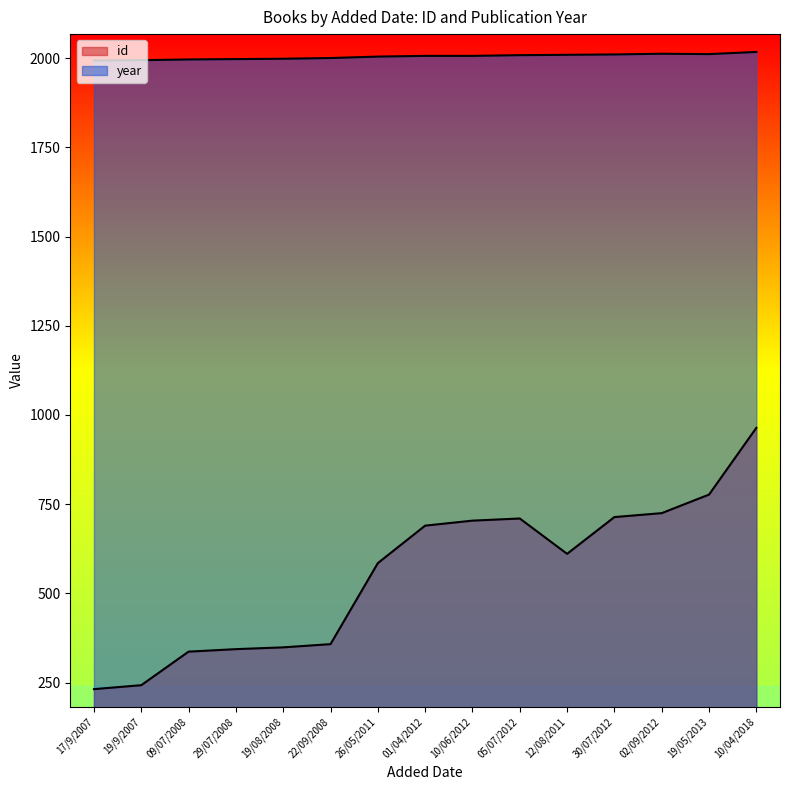

Where is id nearest to the value 598?

26/05/2011